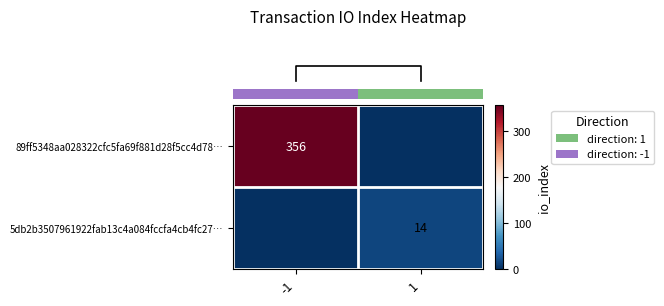

Count the number of data series in this chart.

2